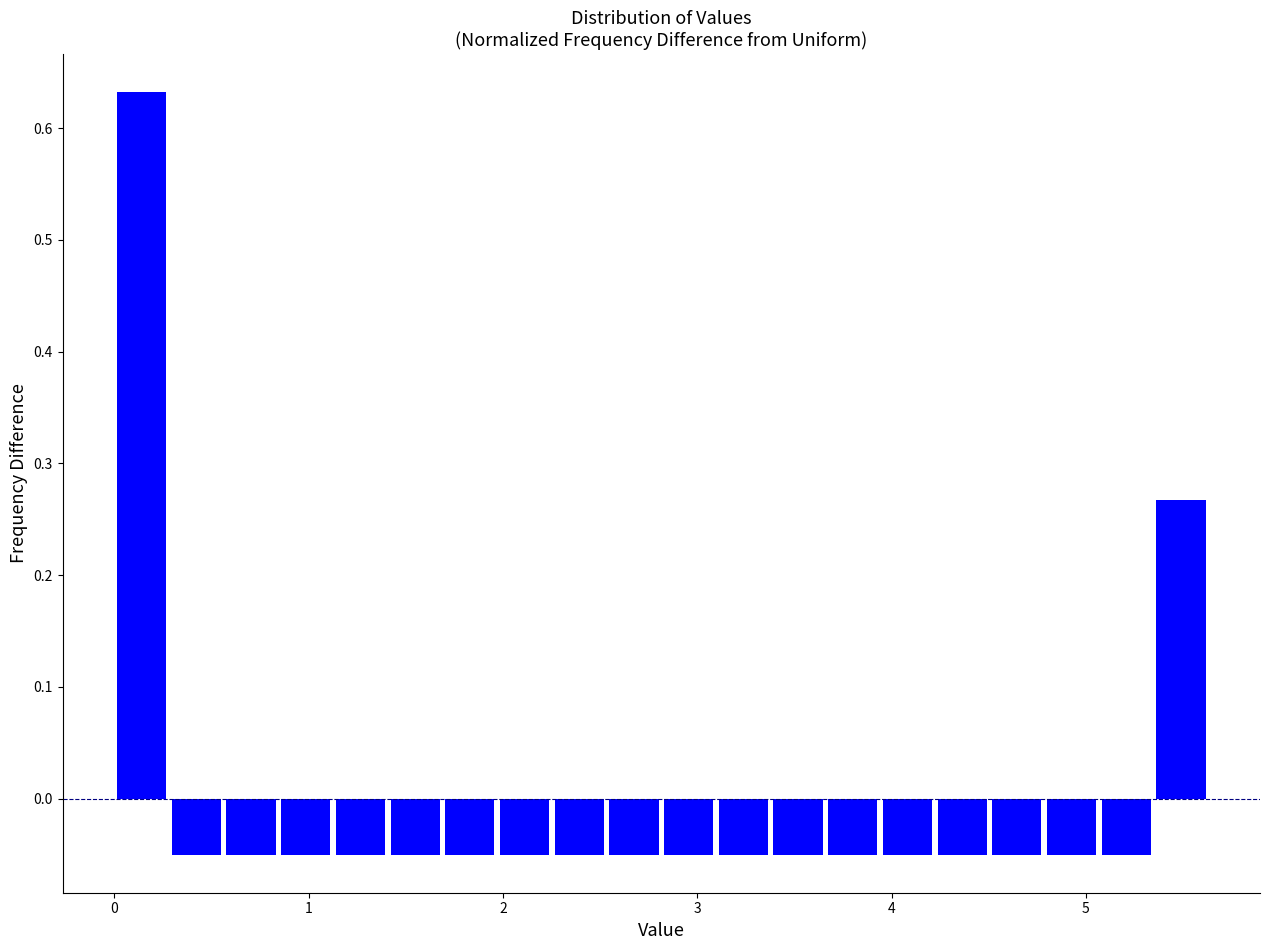

Read against the x-axis, roughly where is the centre of the tallest bar?

0.1